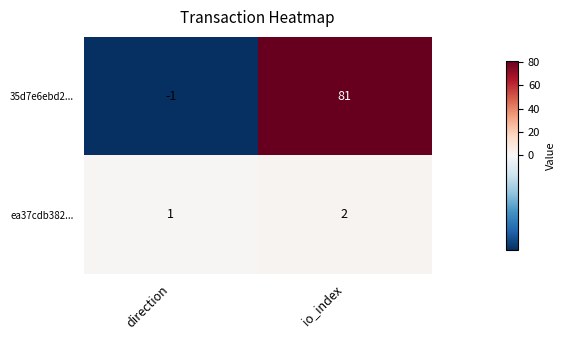

How many categories are shown in the chart?

2